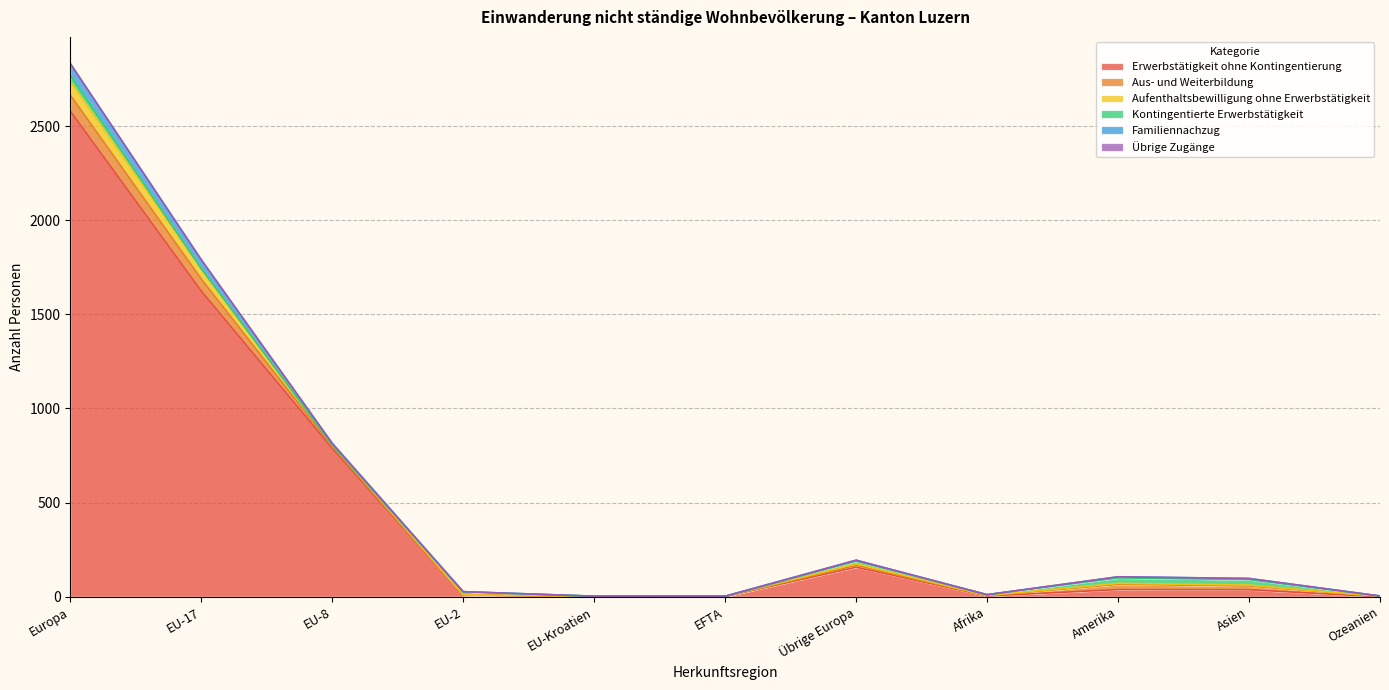

True or false: Familiennachzug has a value of 5 at Übrige Europa.

True